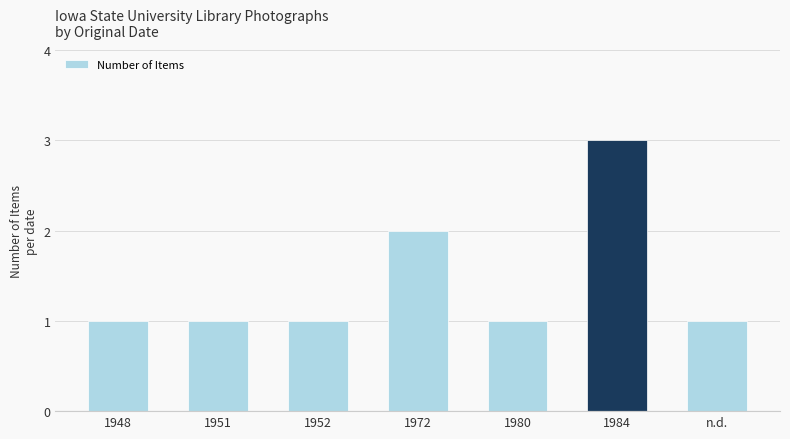

Reading right to left, what are all the values shown in this chart?

1	3	1	2	1	1	1